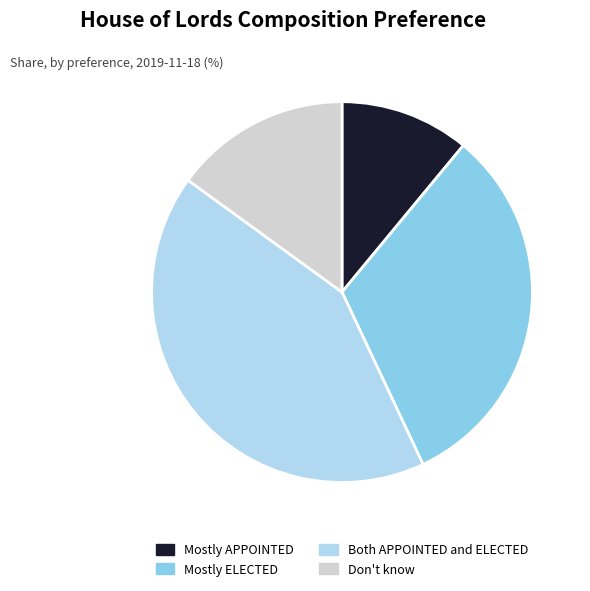

Which slice is the smallest?

Mostly APPOINTED